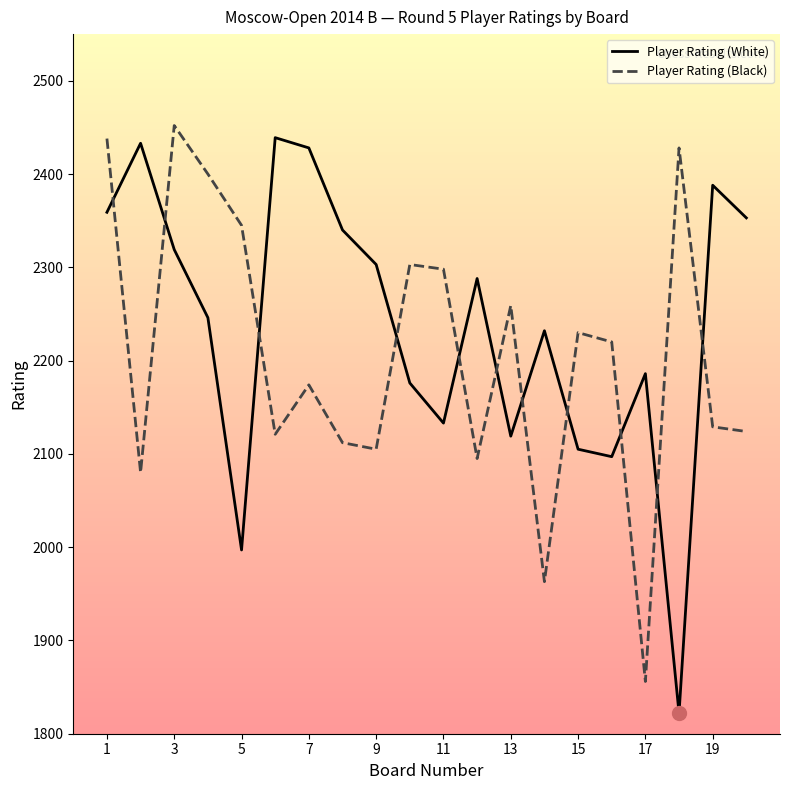

What is the smallest value displayed?

1822